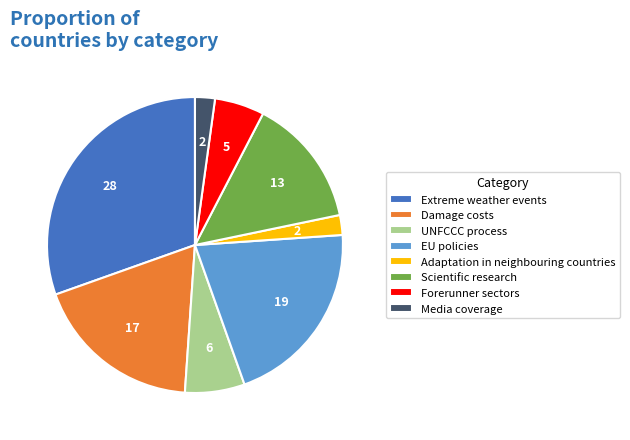

Is it true that UNFCCC process is 1% of the pie?

False